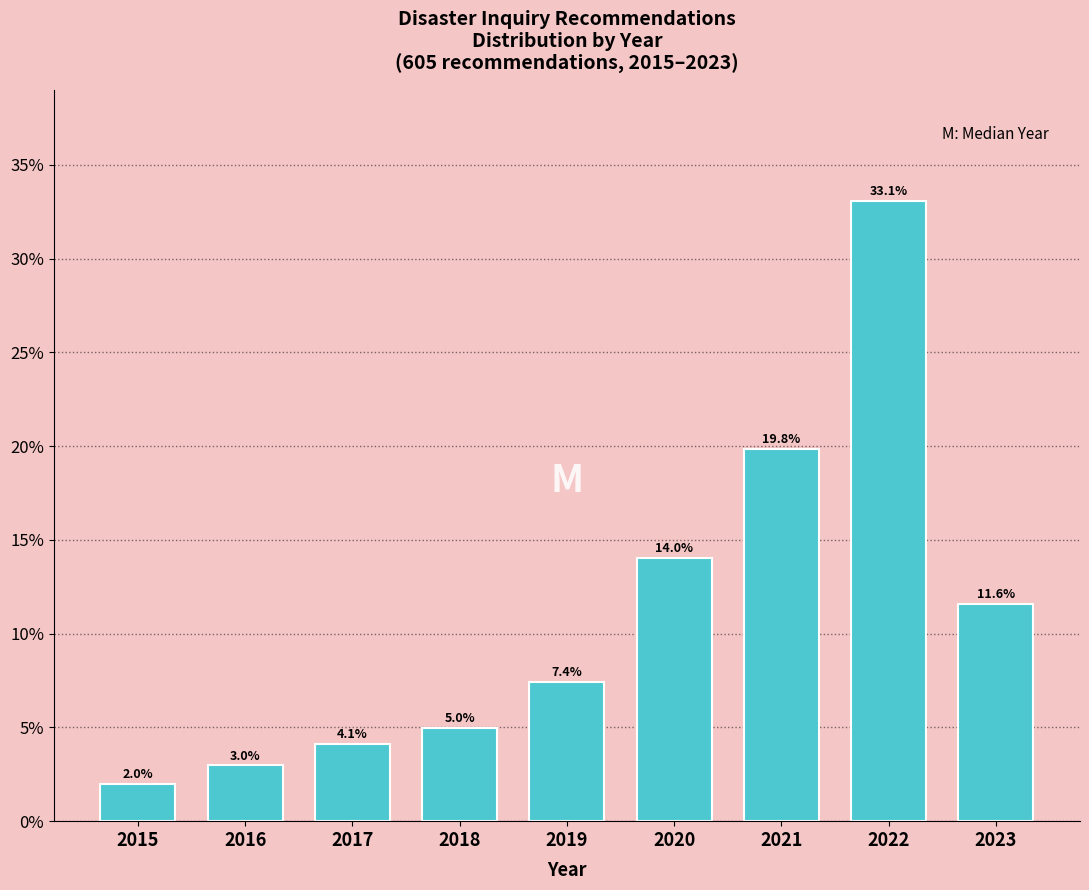

Reading right to left, what are all the values shown in this chart?

11.6	33.1	19.8	14.0	7.4	5.0	4.1	3.0	2.0